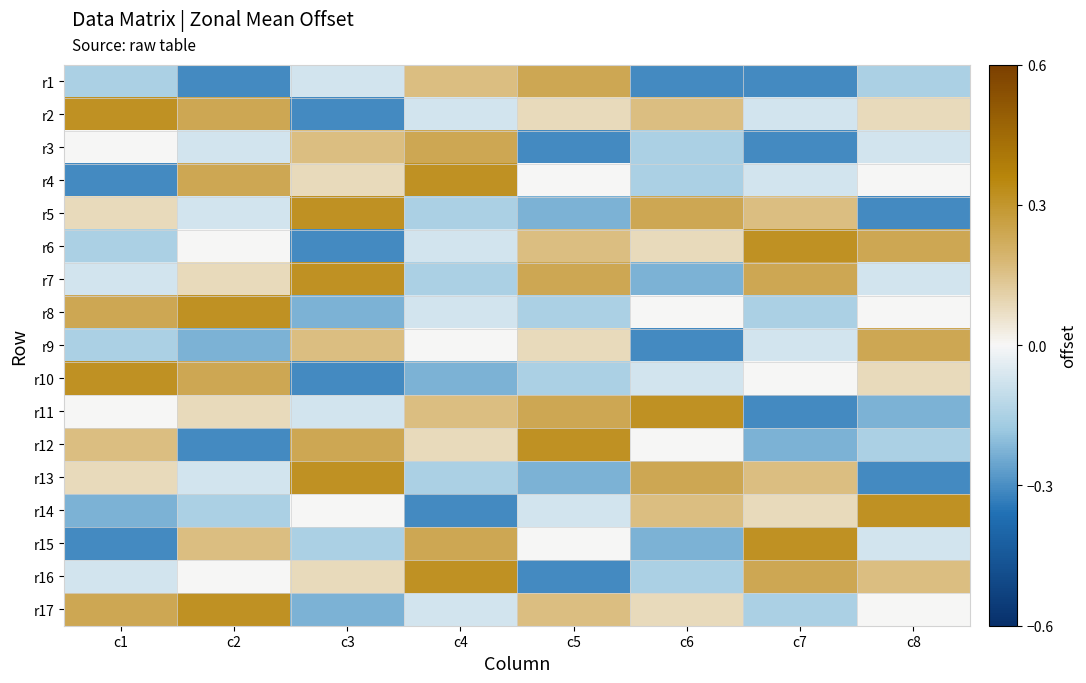

Count the number of categories in the chart.

8